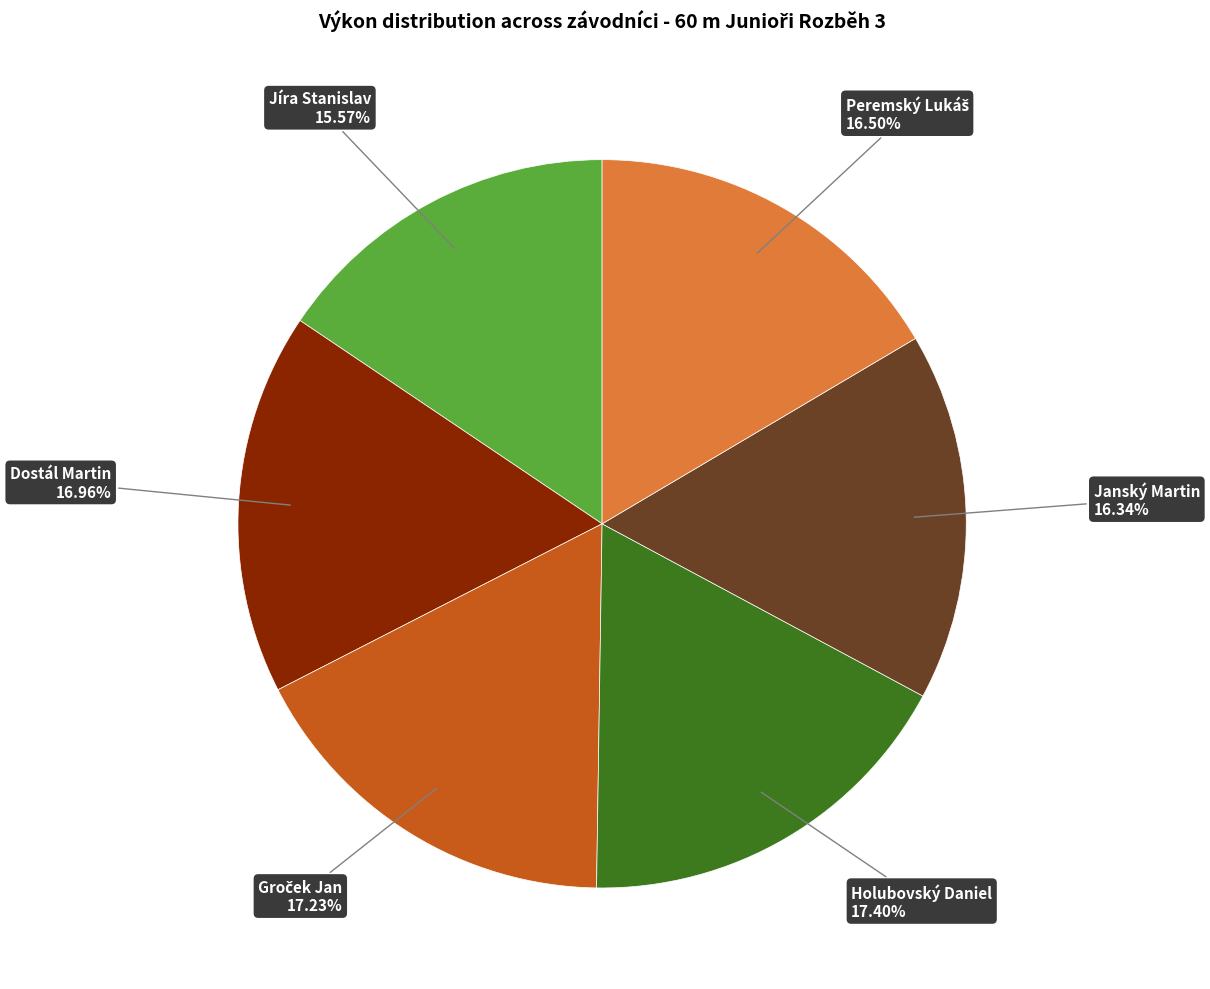

Does Jíra Stanislav represent more than half of the total?

No